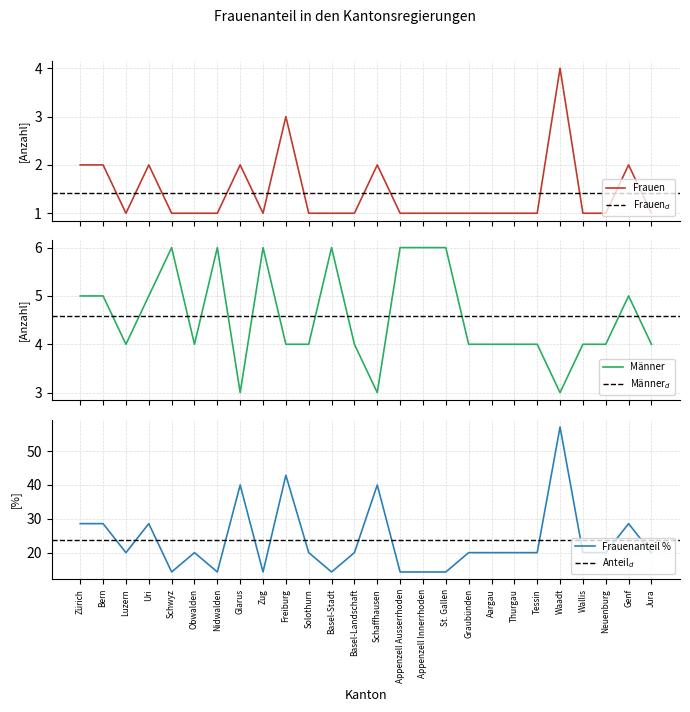

Count the Männer values in the range 4 to 6.

23